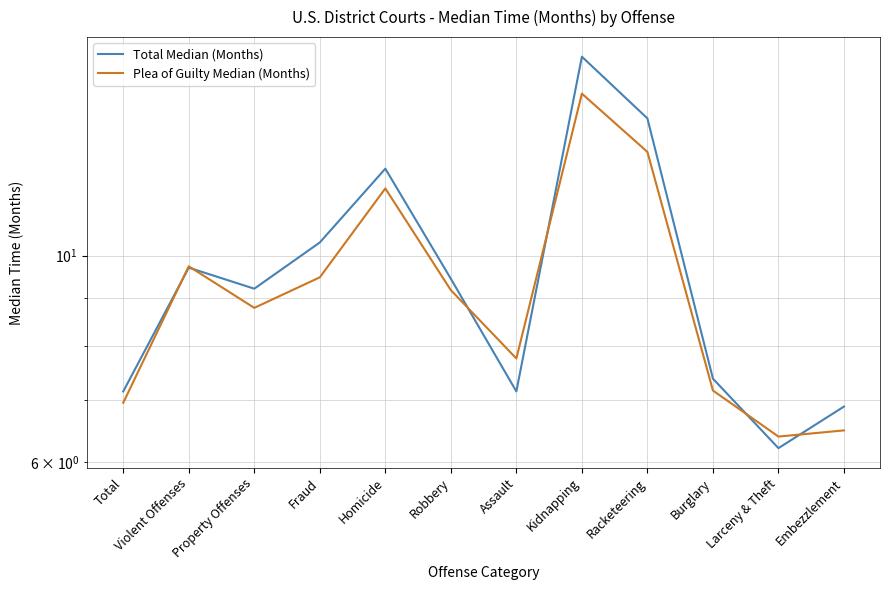

At which label is Total Median (Months) closest to 11?

Fraud